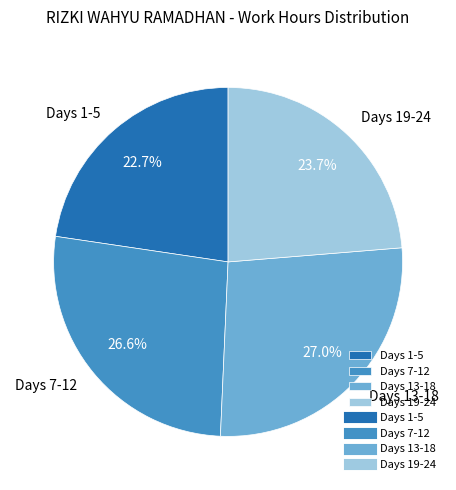

Does Days 1-5 represent more than half of the total?

No